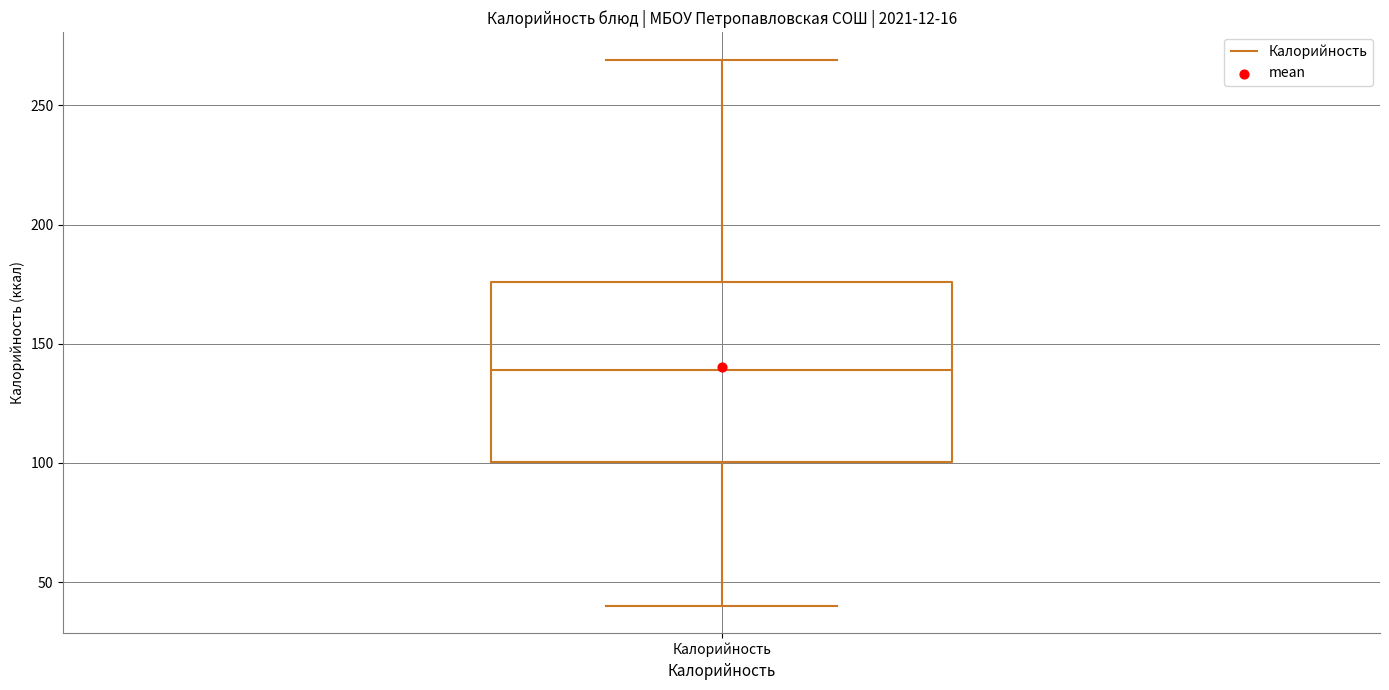

Read this box plot against the y-axis: the position of the median line, the range covered by the box, and the ends of both whiskers. The values are not printed on the chart, so give them approximately, as read against the axis.

median 140, box 100 to 175, whiskers 40 to 270